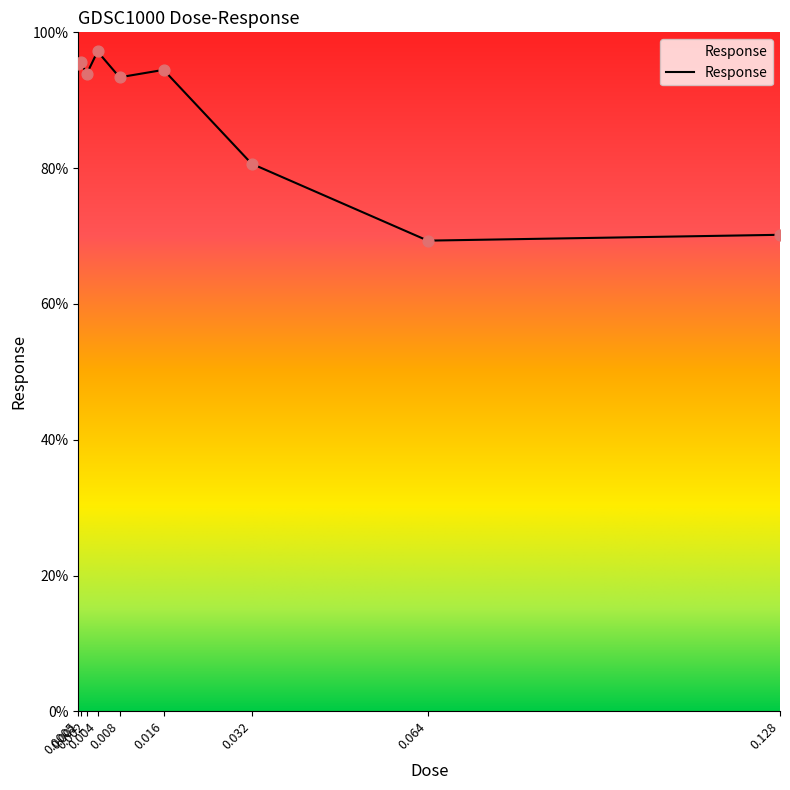

What is the ratio of the value at 0.016 to the value at 0.004?

1.0